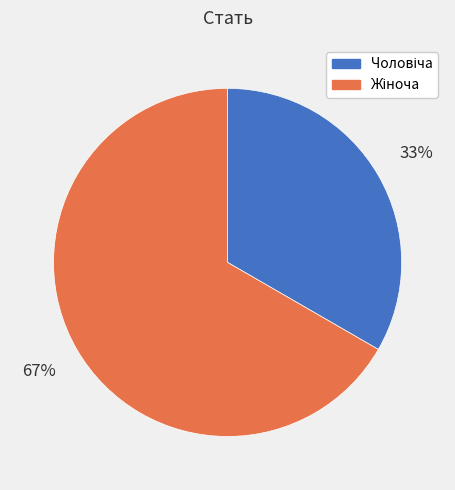

To the nearest percent, what is the average slice percentage?

50%